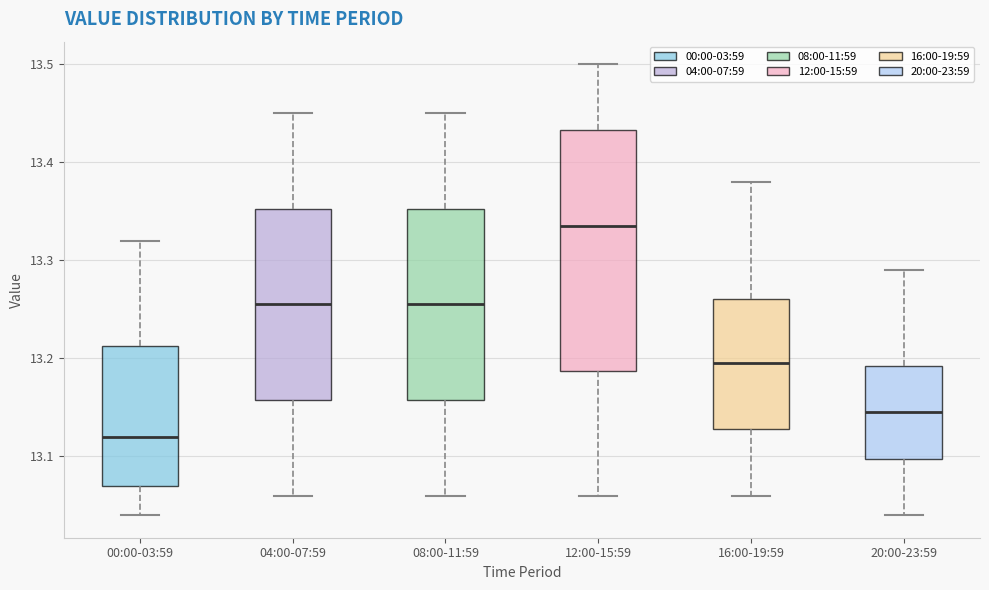

Reading left to right, transcribe this box plot: for each box, give where its median line is, the range the box spans, and where its two whiskers end, as read against the y-axis. The values are not printed on the chart, so give them approximately, as read against the axis.

00:00-03:59: median 13.12, box 13.07 to 13.21, whiskers 13.04 to 13.32
04:00-07:59: median 13.26, box 13.16 to 13.35, whiskers 13.06 to 13.45
08:00-11:59: median 13.26, box 13.16 to 13.35, whiskers 13.06 to 13.45
12:00-15:59: median 13.34, box 13.19 to 13.43, whiskers 13.06 to 13.50
16:00-19:59: median 13.20, box 13.13 to 13.26, whiskers 13.06 to 13.38
20:00-23:59: median 13.15, box 13.10 to 13.19, whiskers 13.04 to 13.29